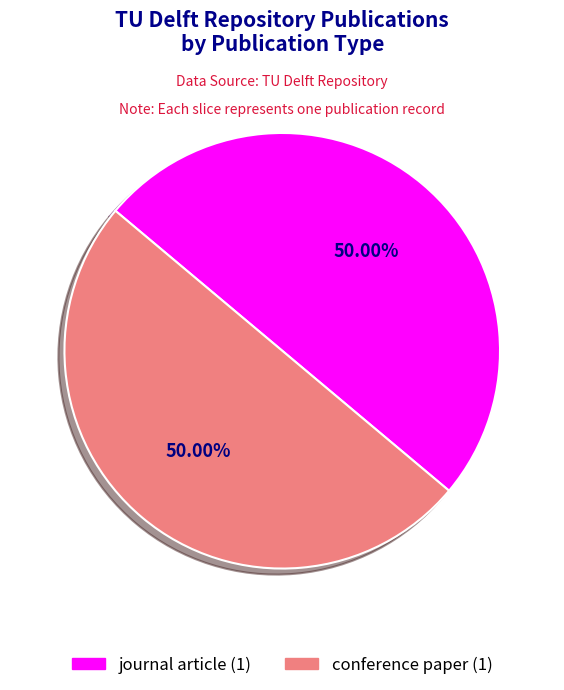

Does any single category account for the majority?

Yes